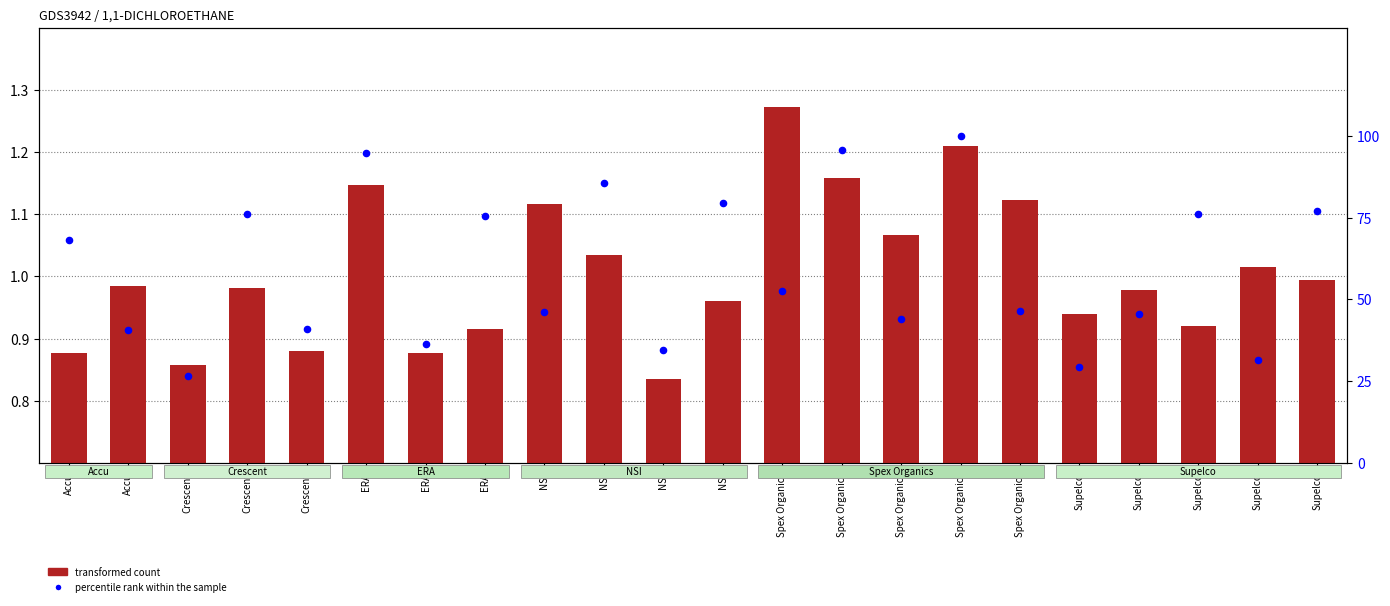

Which series has the largest total across all categories?

percentile rank within the sample